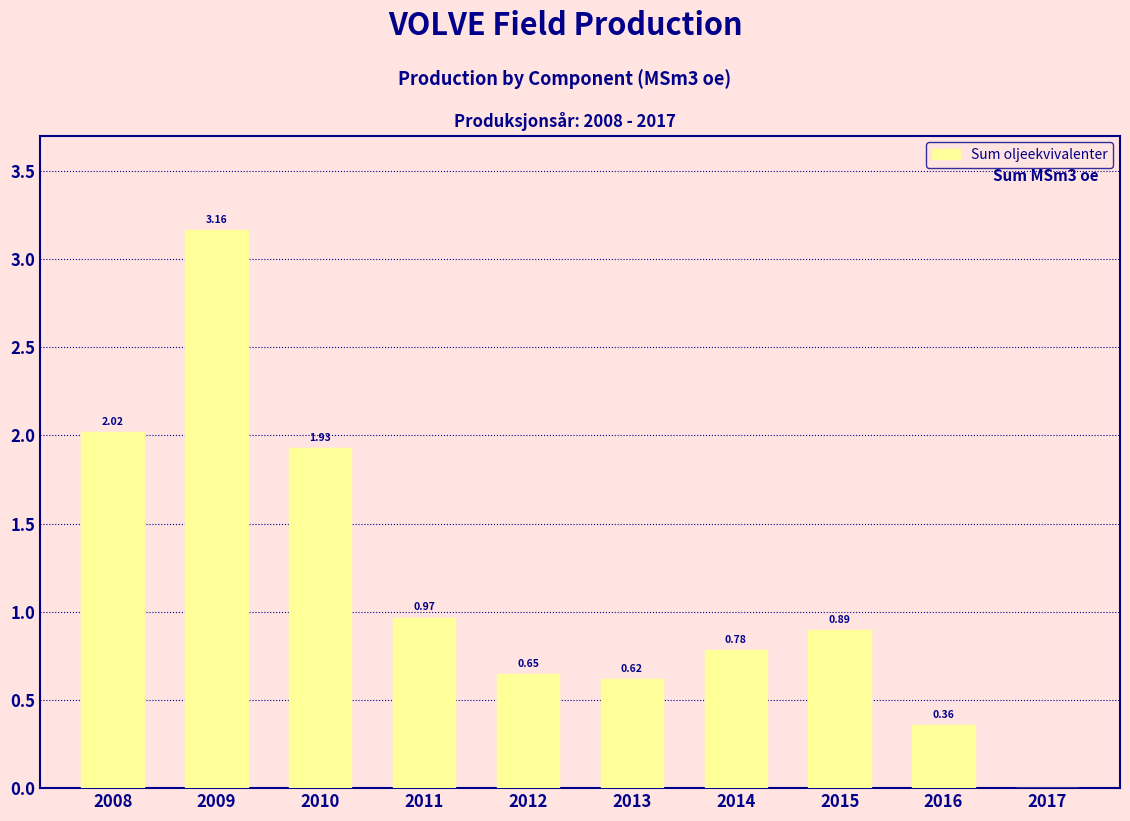

Which has a higher value, 2014 or 2013?

2014